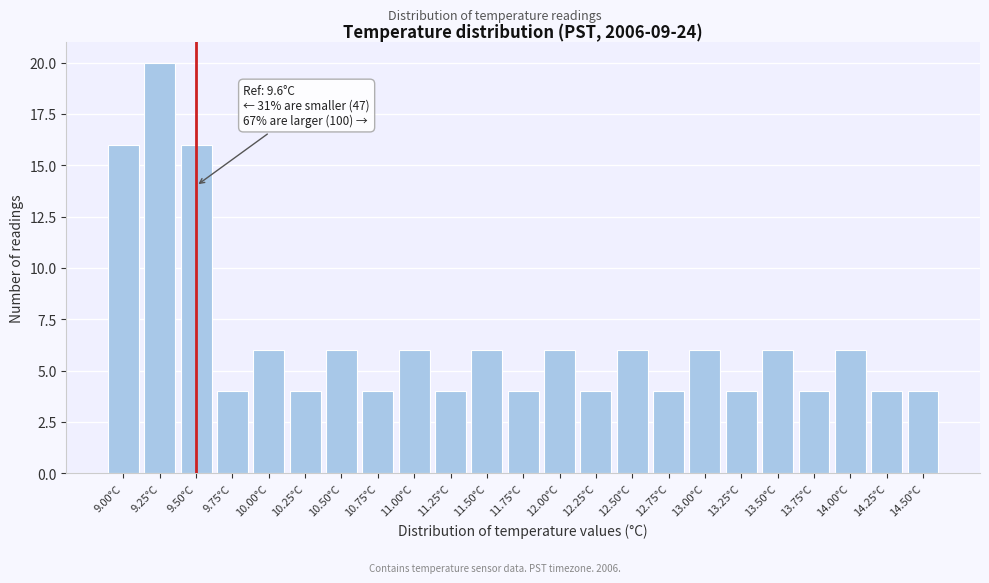

Reading right to left, list all the values displayed in this chart.

4	4	6	4	6	4	6	4	6	4	6	4	6	4	6	4	6	4	6	4	16	20	16